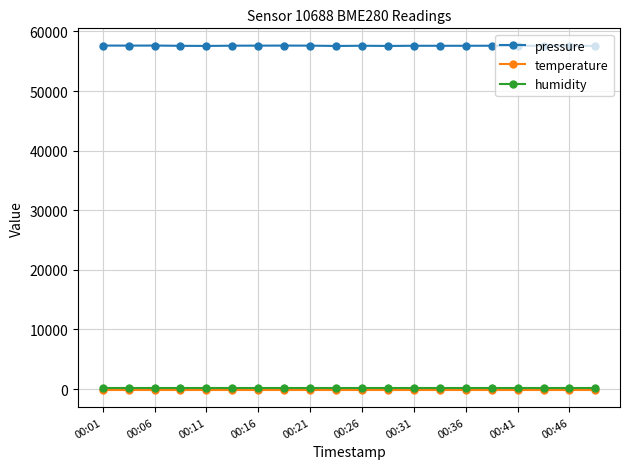

At how many categories does at least one series exceed 37463?

20